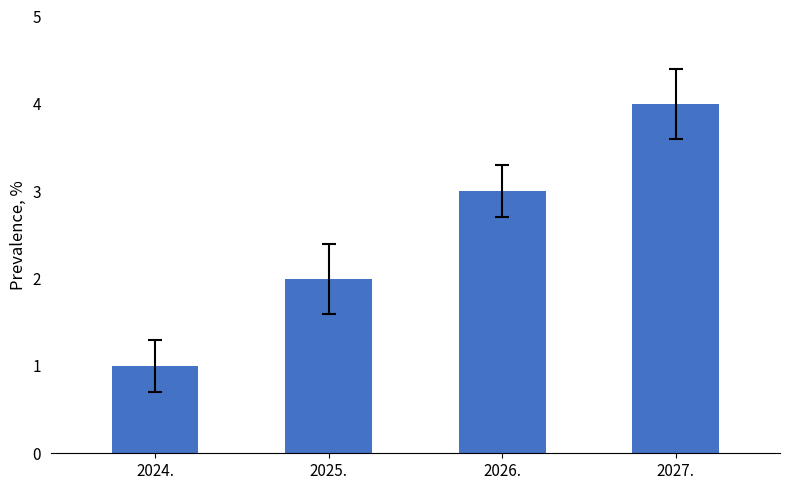

Is it true that the value at 2025. is 2?

True